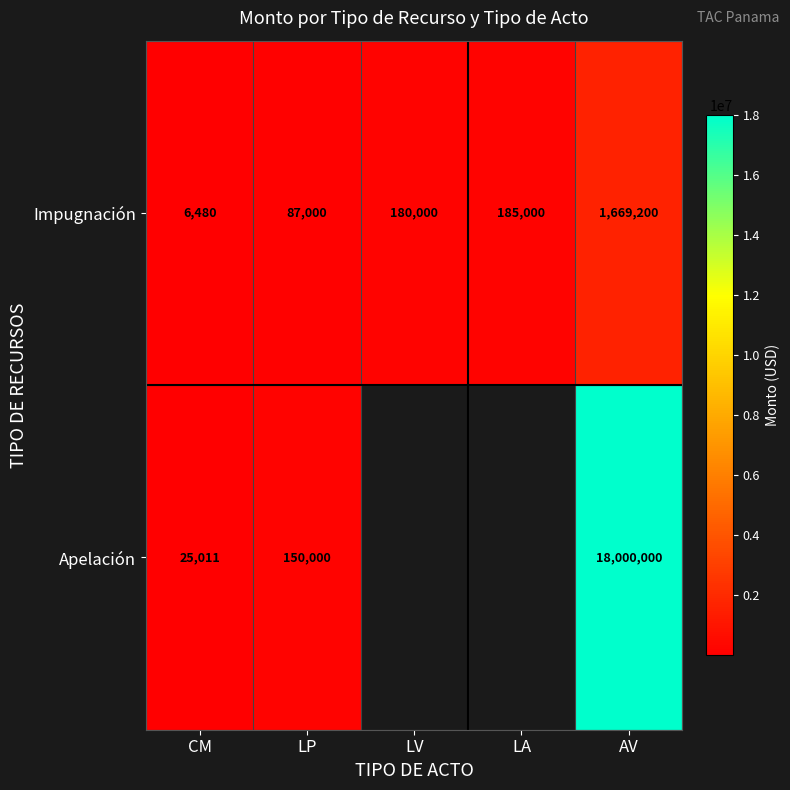

How many series are shown in this chart?

2